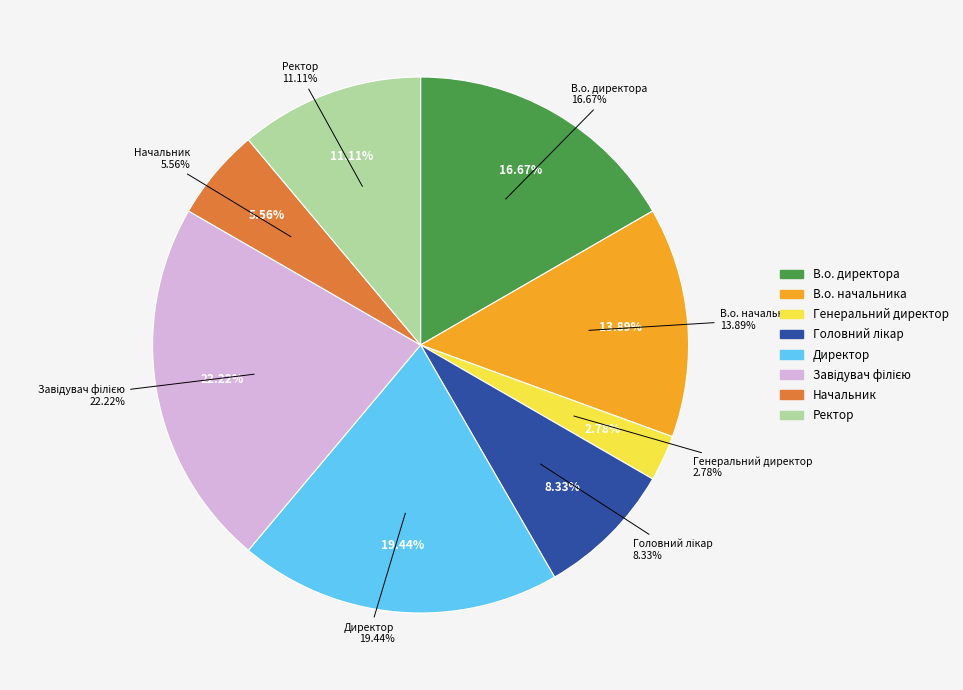

What is the smallest slice in the pie chart?

Генеральний директор